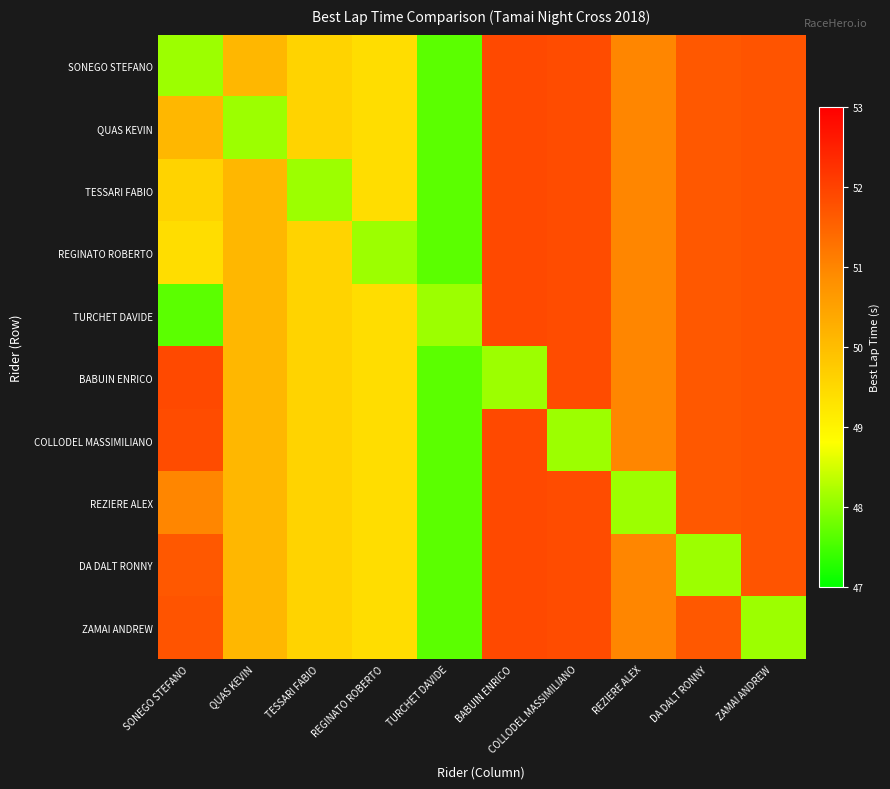

What is the spread (max minus min) of values at REGINATO ROBERTO?

1.3